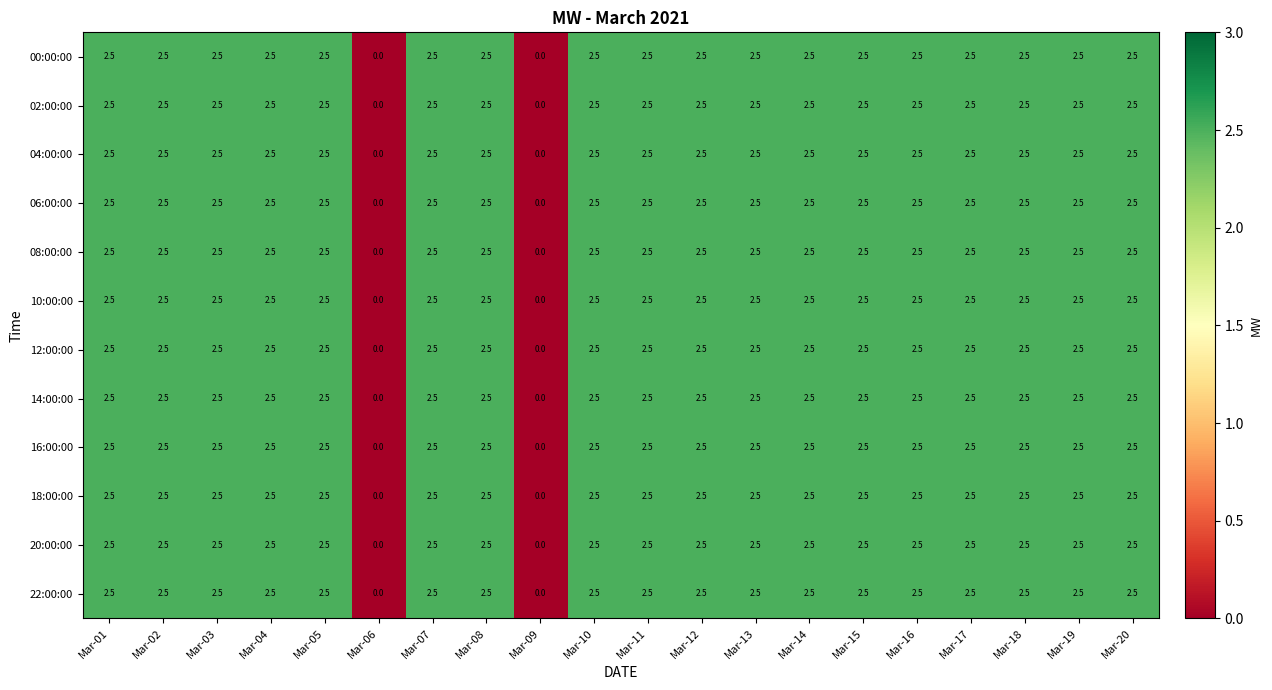

How many values in the 12:00:00 series exceed 2?

18